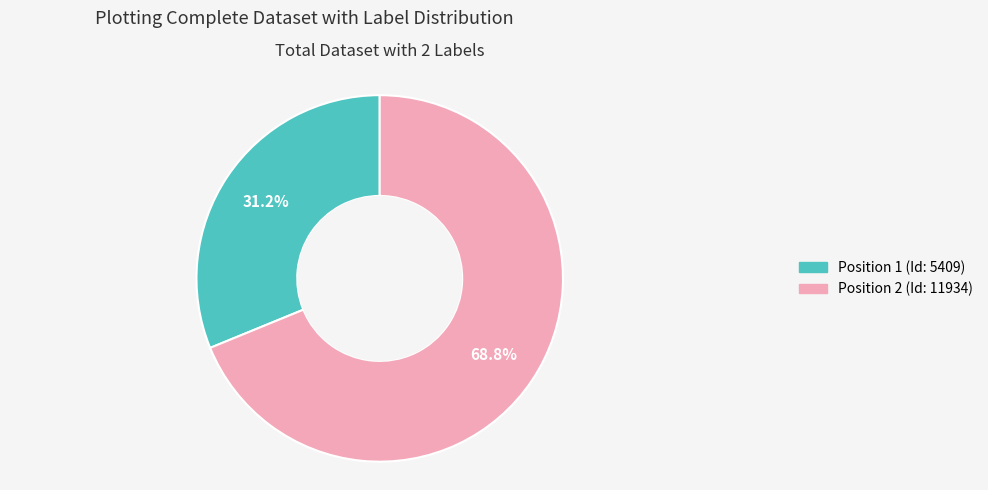

Is there any slice that represents more than half of the pie?

Yes